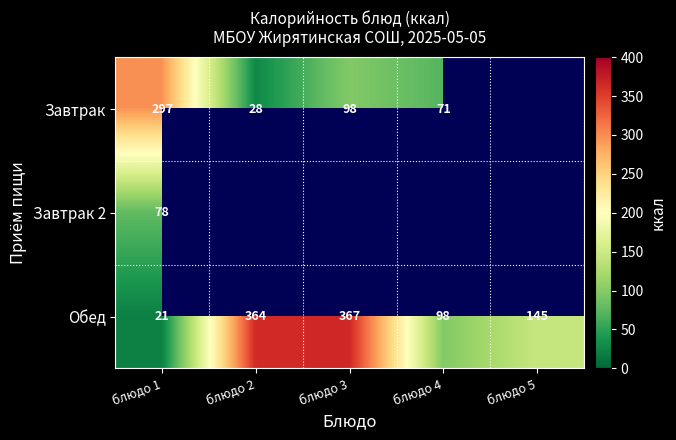

What is the minimum value shown in the chart?

21.0